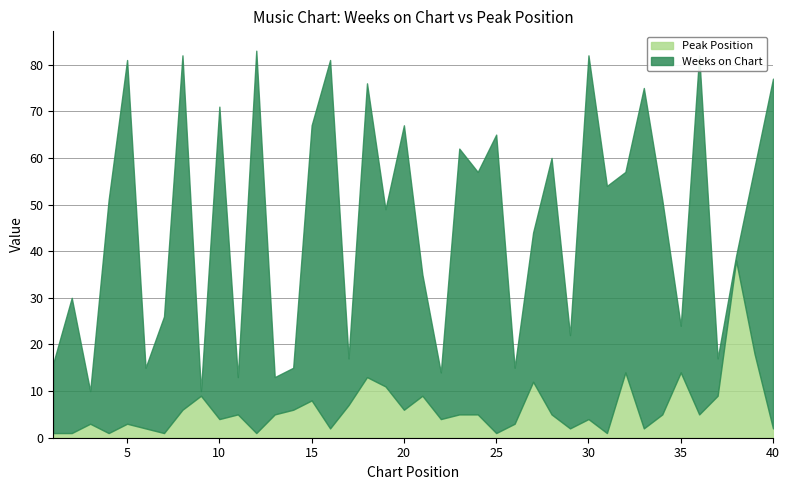

What is the difference between the maximum and minimum values in the Peak Position series?

37